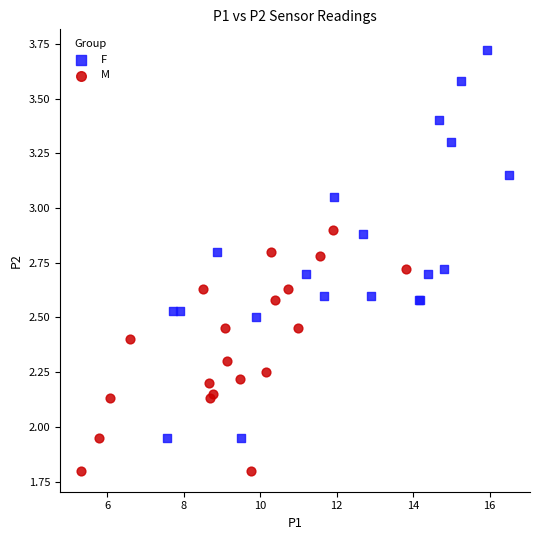

Which series has the widest spread of Y values?

F